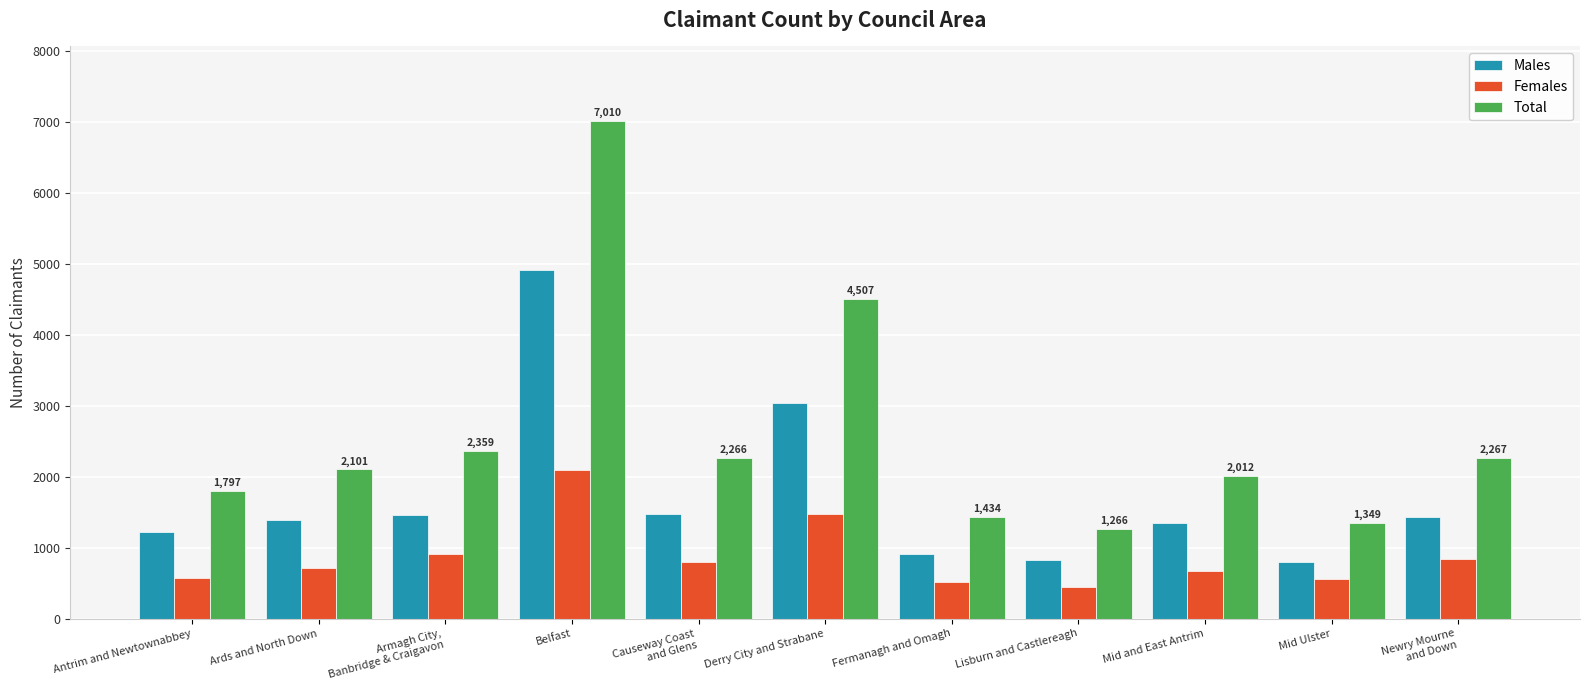

Is it true that Males equals 341 at Newry Mourne
and Down?

False